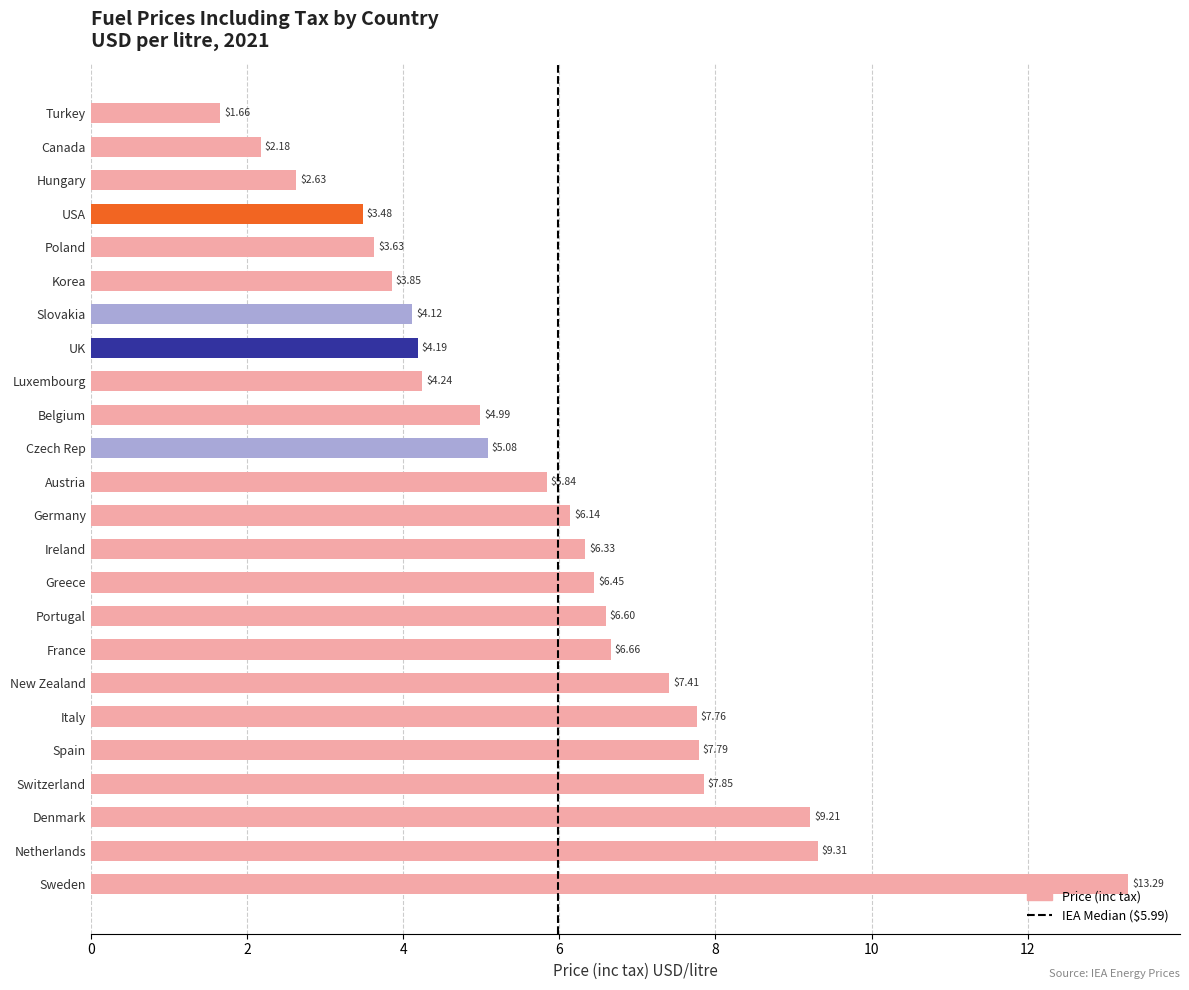

List the labels in order of value, smallest first.

Turkey, Canada, Hungary, USA, Poland, Korea, Slovakia, UK, Luxembourg, Belgium, Czech Rep, Austria, Germany, Ireland, Greece, Portugal, France, New Zealand, Italy, Spain, Switzerland, Denmark, Netherlands, Sweden